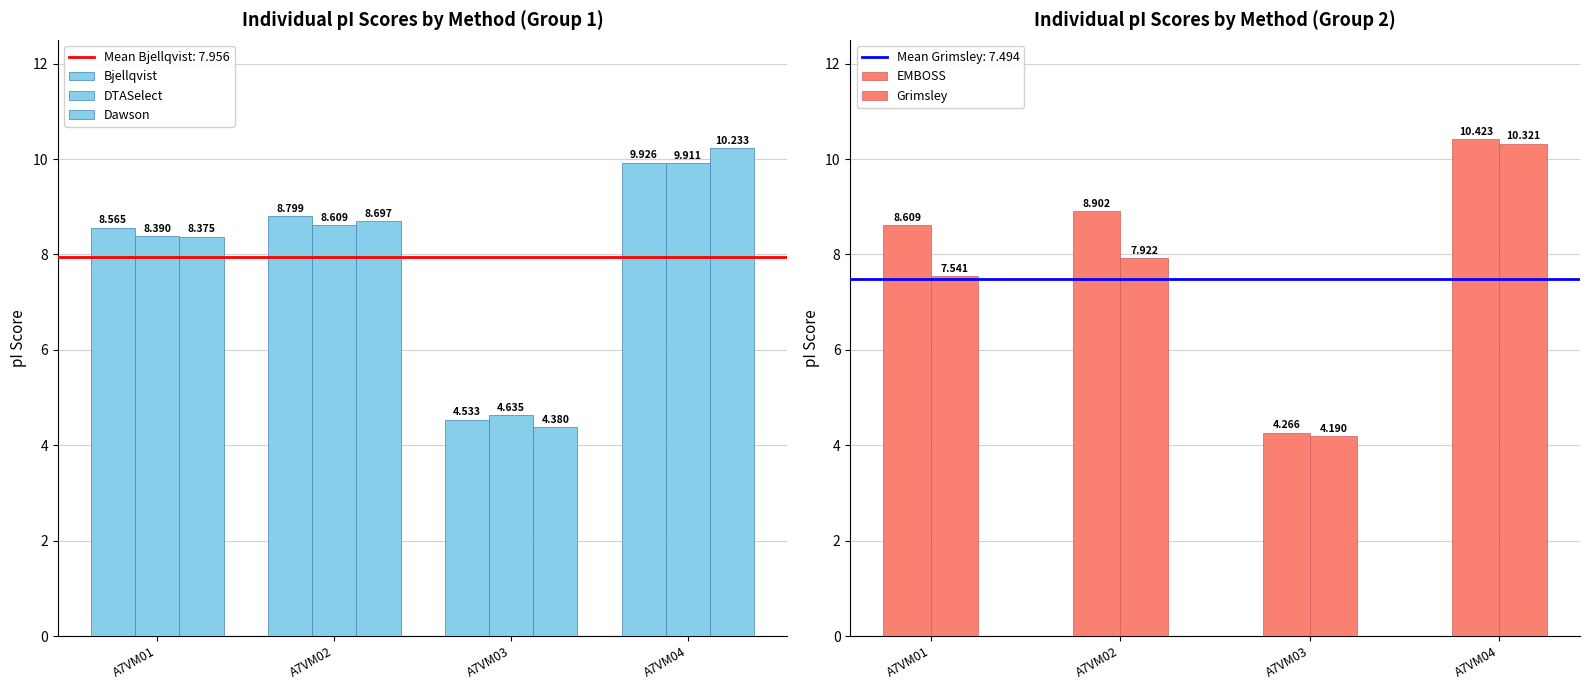

How many values in the EMBOSS series exceed 8?

3